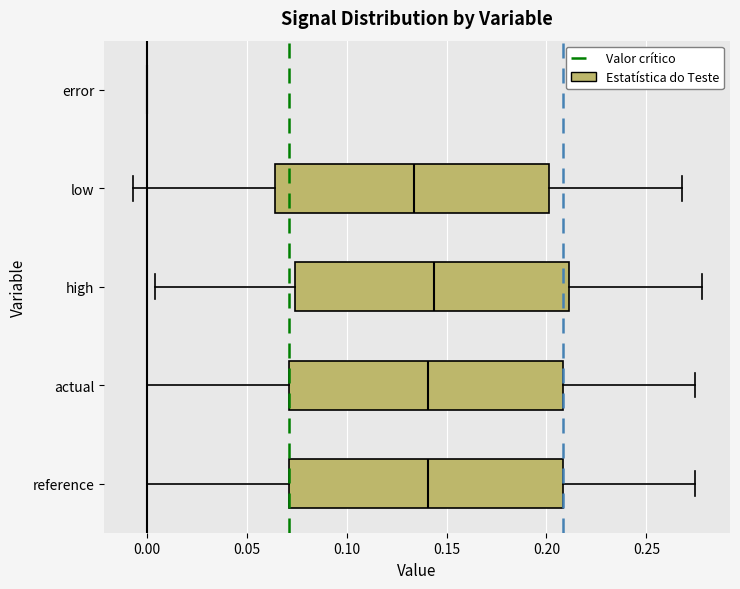

Reading bottom to top, read every box against the x-axis: the position of its median line, the range the box covers, and the ends of its whiskers. The values are not printed on the chart, so give them approximately, as read against the axis.

reference: median 0.140, box 0.070 to 0.210, whiskers 0.000 to 0.275
actual: median 0.140, box 0.070 to 0.210, whiskers 0.000 to 0.275
high: median 0.145, box 0.075 to 0.210, whiskers 0.005 to 0.280
low: median 0.135, box 0.065 to 0.200, whiskers -0.005 to 0.270
error: box collapsed to a line at 0.000, whiskers 0.000 to 0.000